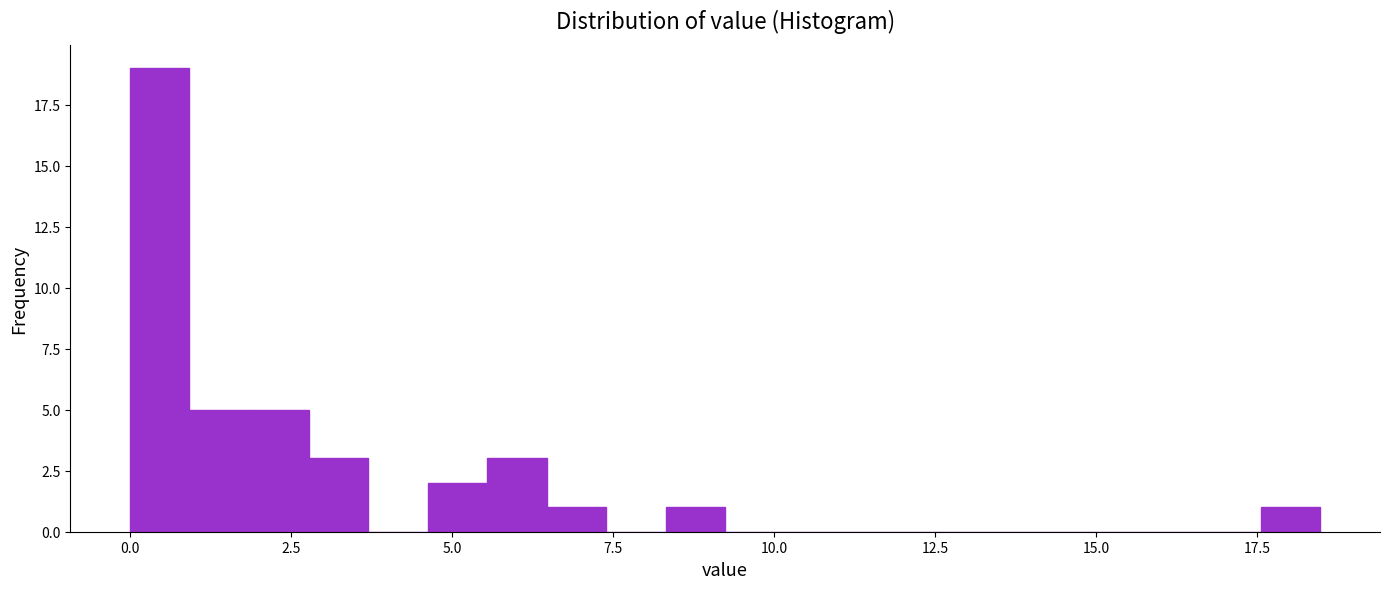

Around what value on the x-axis is the tallest bar? Give the approximate position of its centre, as read against the axis.

0.5